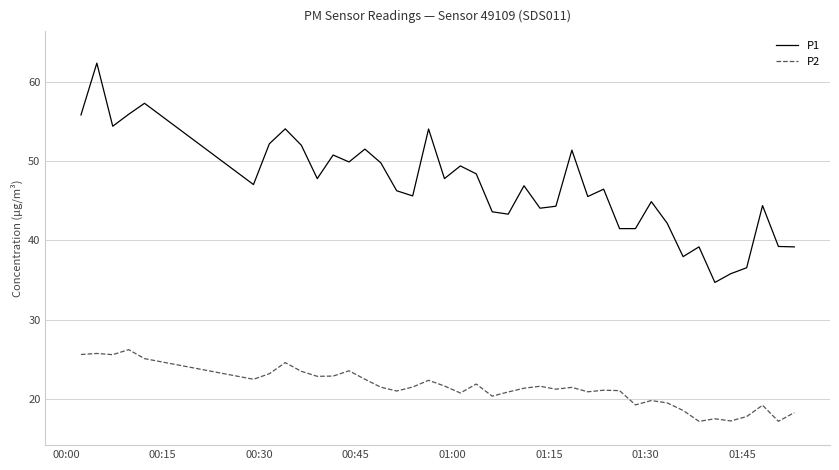

What is the difference between the maximum and minimum values in the P1 series?

27.6